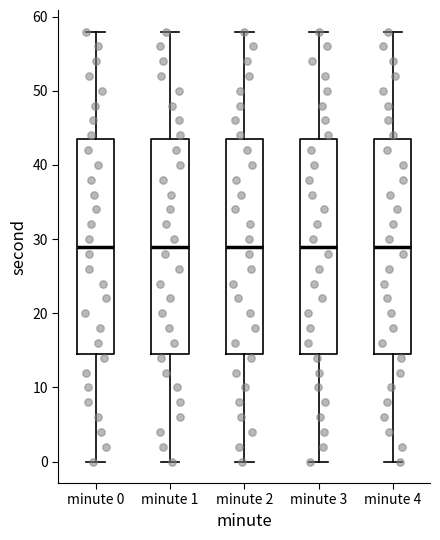

Where does the lower whisker of the box for minute 0 end on the y-axis? The values are not printed on the chart, so give them approximately, as read against the axis.

0